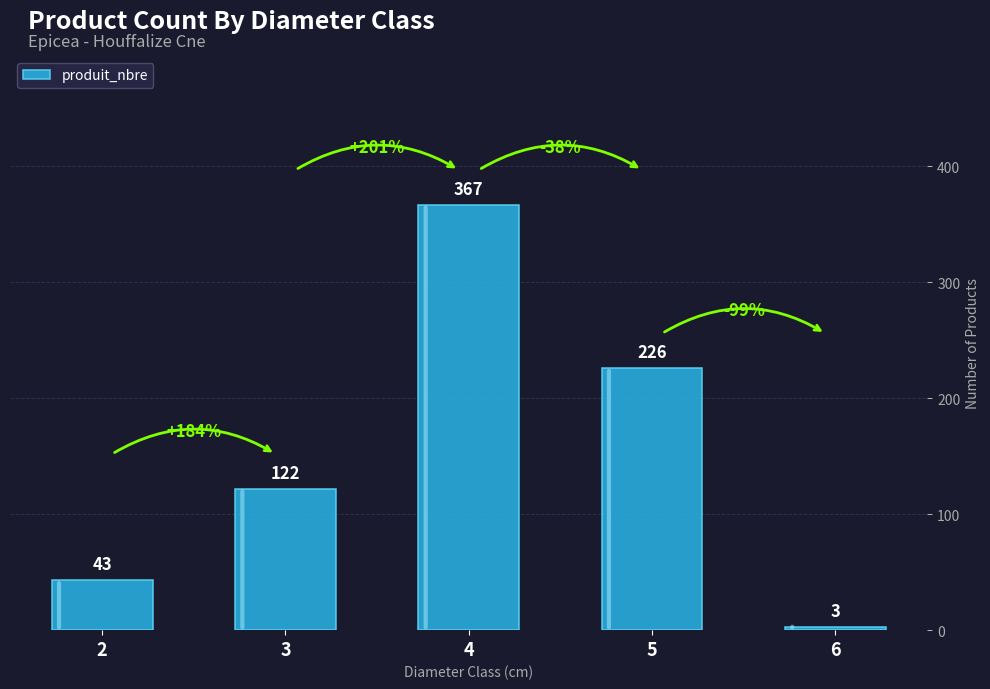

How many categories are shown in the chart?

5